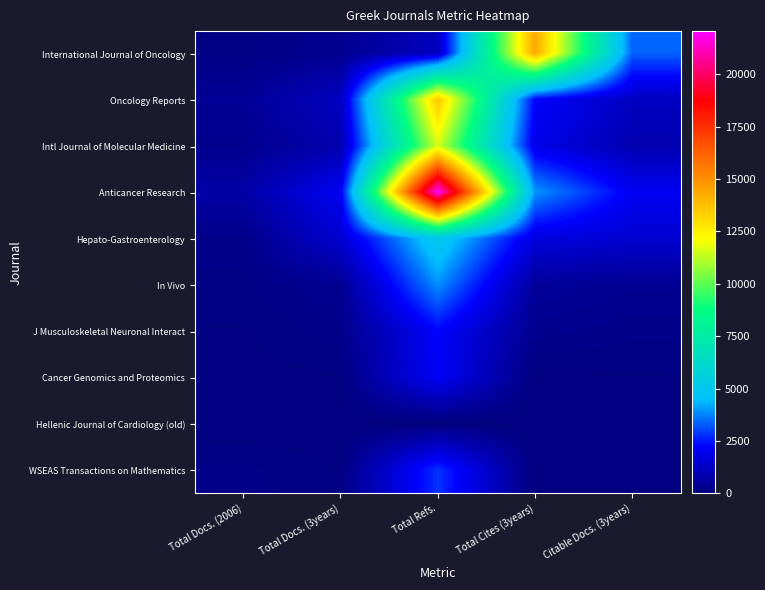

Reading right to left, extract all data points from this chart.

International Journal of Oncology: Citable Docs. (3years)=3364	Total Cites (3years)=14353	Total Refs.=1164	Total Docs. (3years)=351	Total Docs. (2006)=139
Oncology Reports: Citable Docs. (3years)=1188	Total Cites (3years)=2236	Total Refs.=13540	Total Docs. (3years)=1188	Total Docs. (2006)=446
Intl Journal of Molecular Medicine: Citable Docs. (3years)=871	Total Cites (3years)=1863	Total Refs.=11581	Total Docs. (3years)=871	Total Docs. (2006)=319
Anticancer Research: Citable Docs. (3years)=2046	Total Cites (3years)=3978	Total Refs.=22058	Total Docs. (3years)=2047	Total Docs. (2006)=710
Hepato-Gastroenterology: Citable Docs. (3years)=1451	Total Cites (3years)=1704	Total Refs.=5116	Total Docs. (3years)=1465	Total Docs. (2006)=211
In Vivo: Citable Docs. (3years)=371	Total Cites (3years)=522	Total Refs.=3908	Total Docs. (3years)=371	Total Docs. (2006)=153
J Musculoskeletal Neuronal Interact: Citable Docs. (3years)=198	Total Cites (3years)=302	Total Refs.=2238	Total Docs. (3years)=226	Total Docs. (2006)=73
Cancer Genomics and Proteomics: Citable Docs. (3years)=74	Total Cites (3years)=37	Total Refs.=2108	Total Docs. (3years)=74	Total Docs. (2006)=43
Hellenic Journal of Cardiology (old): Citable Docs. (3years)=0	Total Cites (3years)=0	Total Refs.=0	Total Docs. (3years)=0	Total Docs. (2006)=0
WSEAS Transactions on Mathematics: Citable Docs. (3years)=75	Total Cites (3years)=13	Total Refs.=2799	Total Docs. (3years)=75	Total Docs. (2006)=202